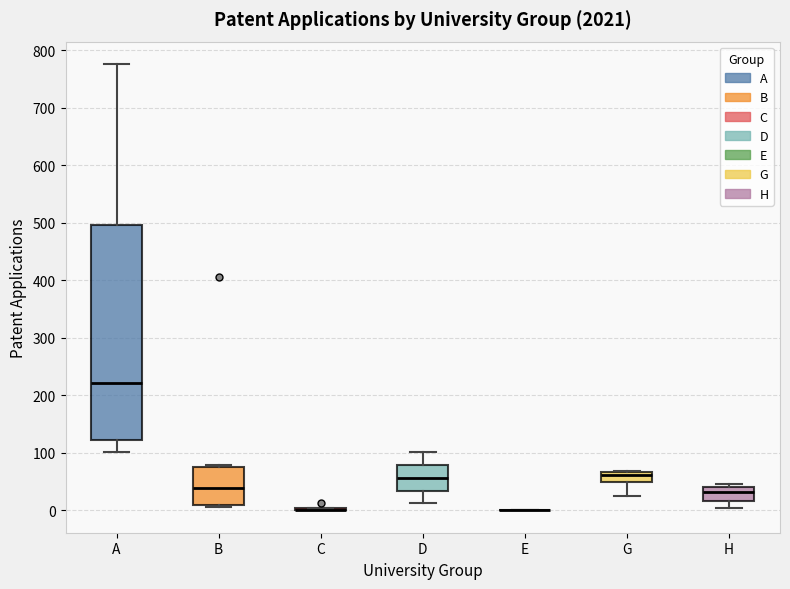

Where is the upper edge of the box for B on the y-axis? The values are not printed on the chart, so give them approximately, as read against the axis.

80